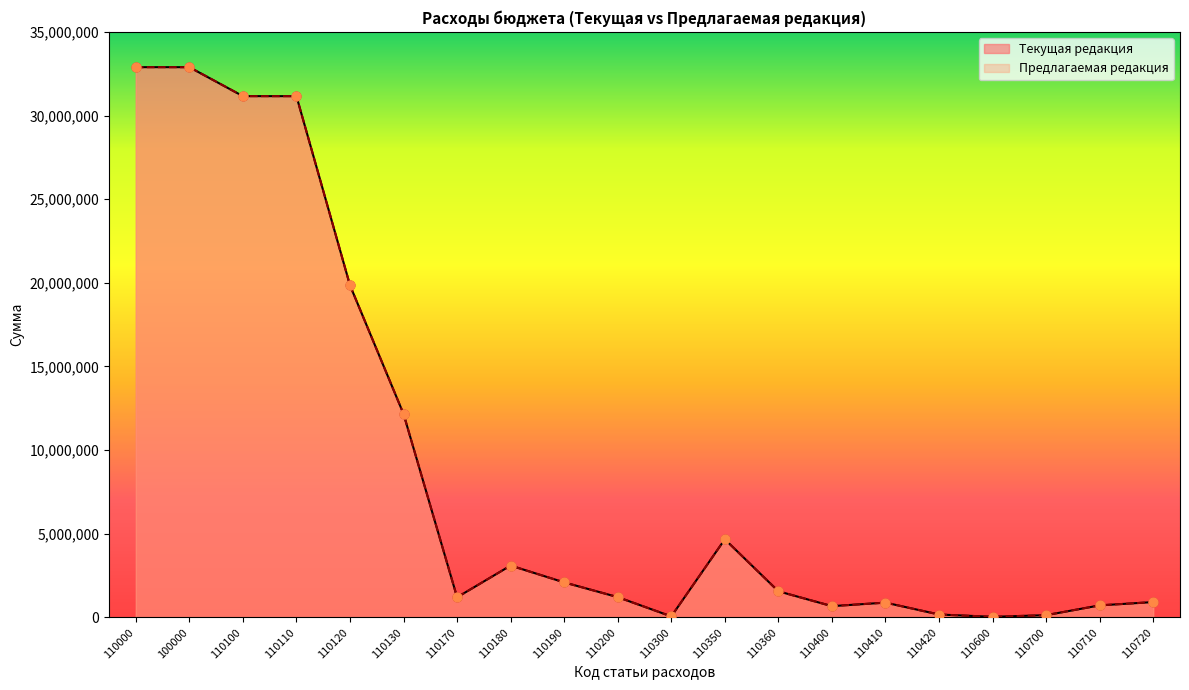

Which series reaches the maximum Y coordinate?

Текущая редакция